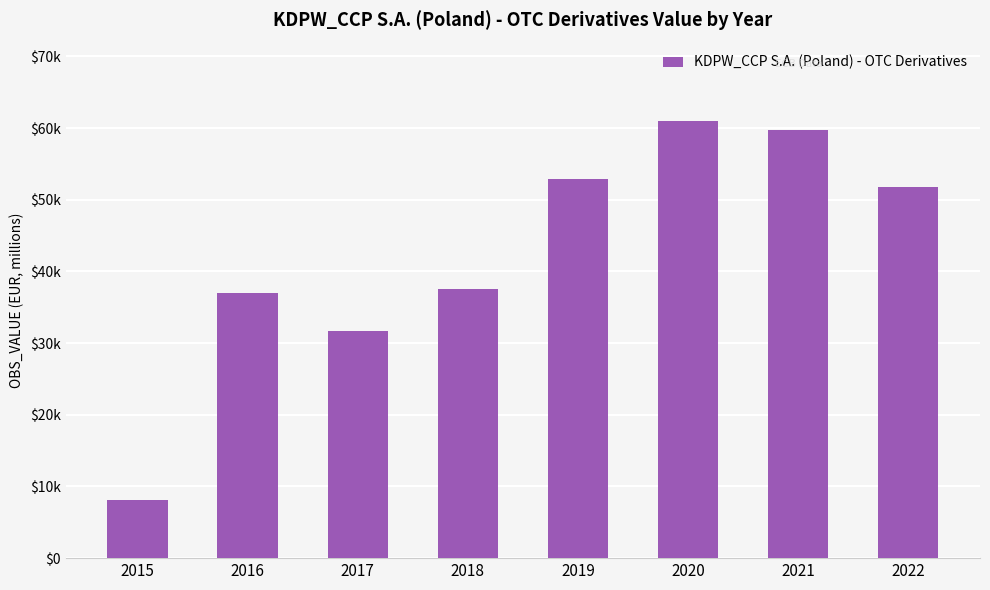

What is the sum of the values at 2015 and 2019?

61013.7